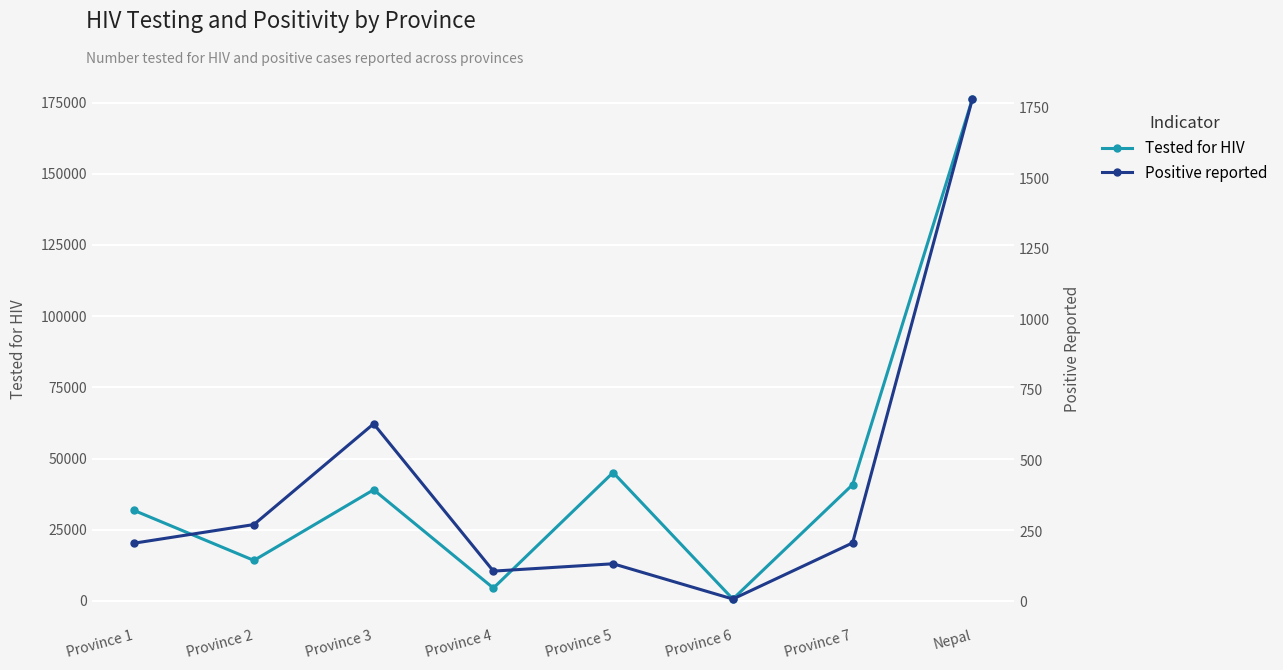

What is the difference between the second highest and second lowest values in the Tested for HIV series?

40574